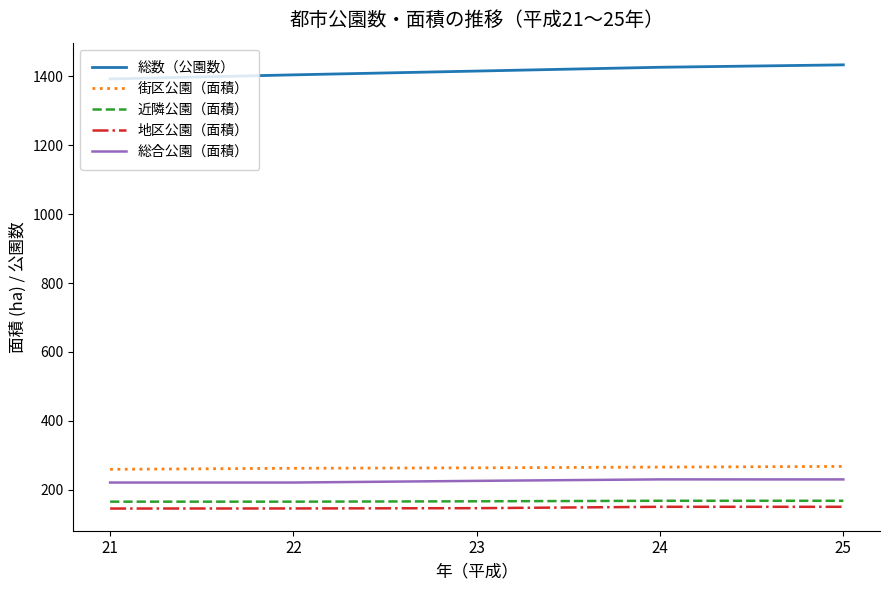

What is the minimum value shown in the chart?

145.8